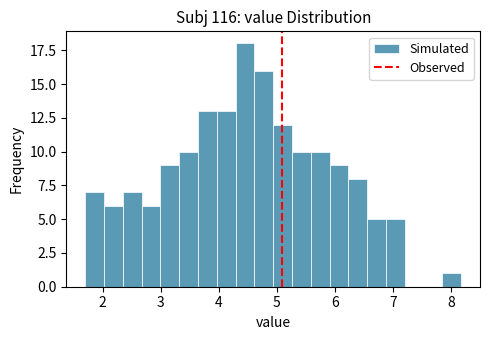

Read against the x-axis, roughly where is the centre of the tallest bar?

4.5